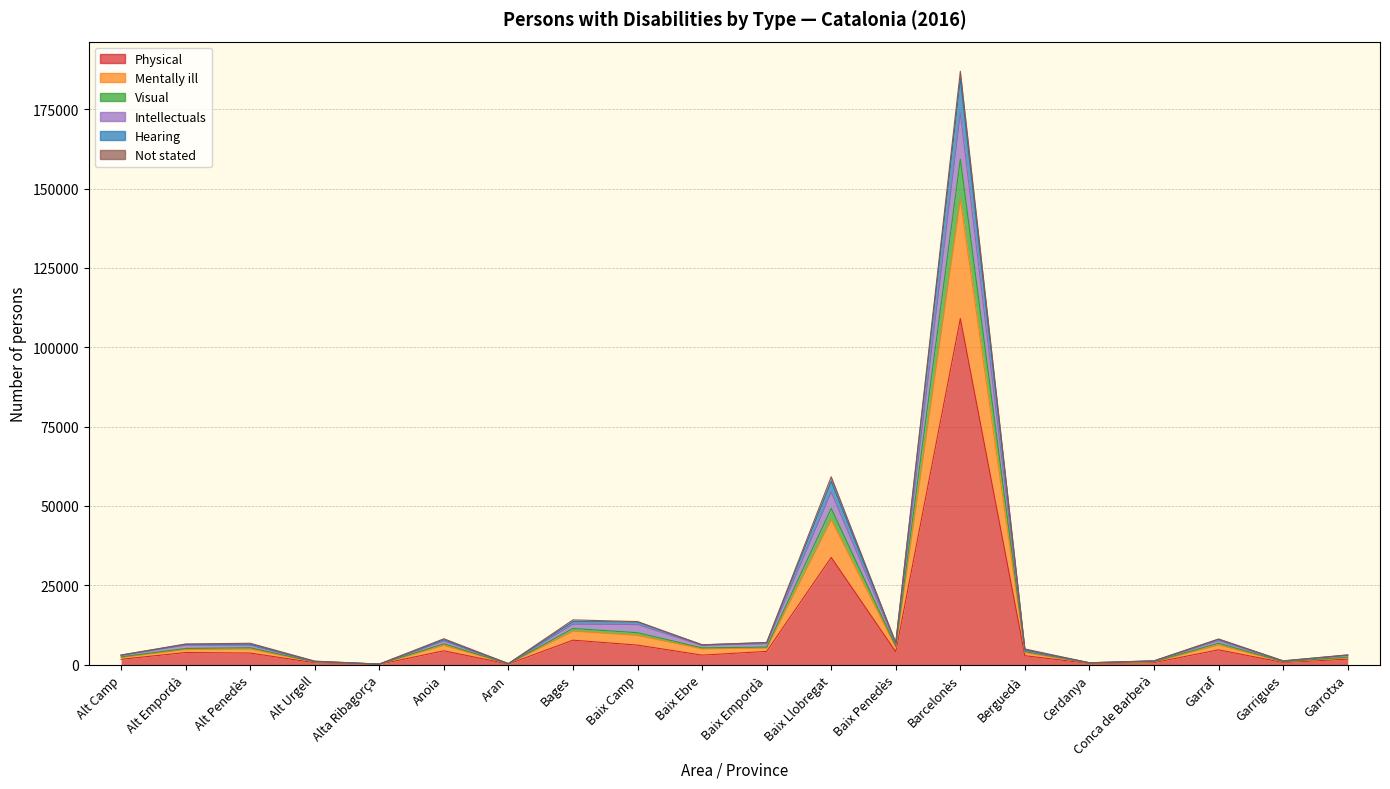

What is the label of the 7th point from the right?

Barcelonès